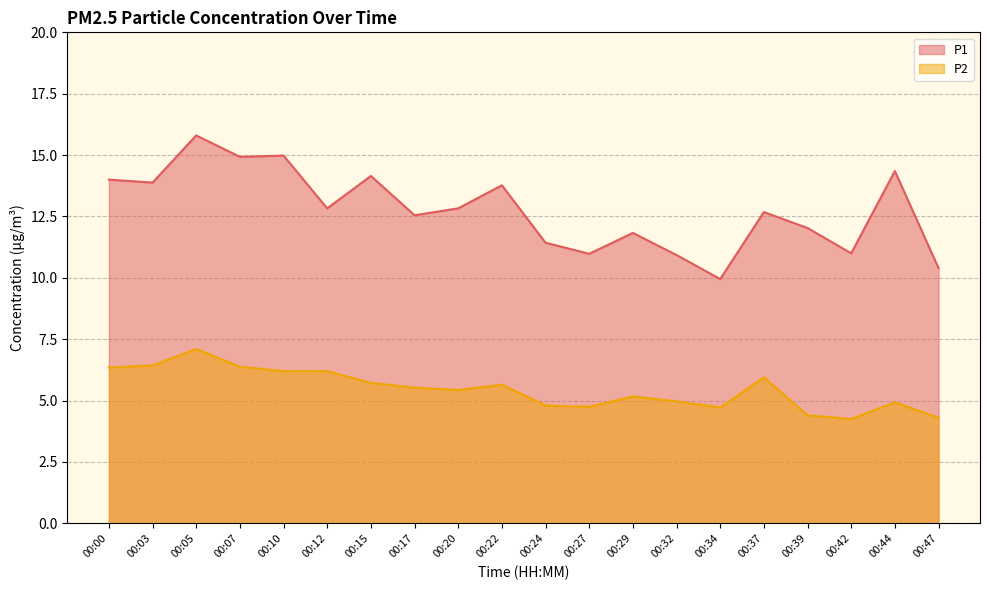

True or false: P1 has more than 1 points higher than both neighbors.

True